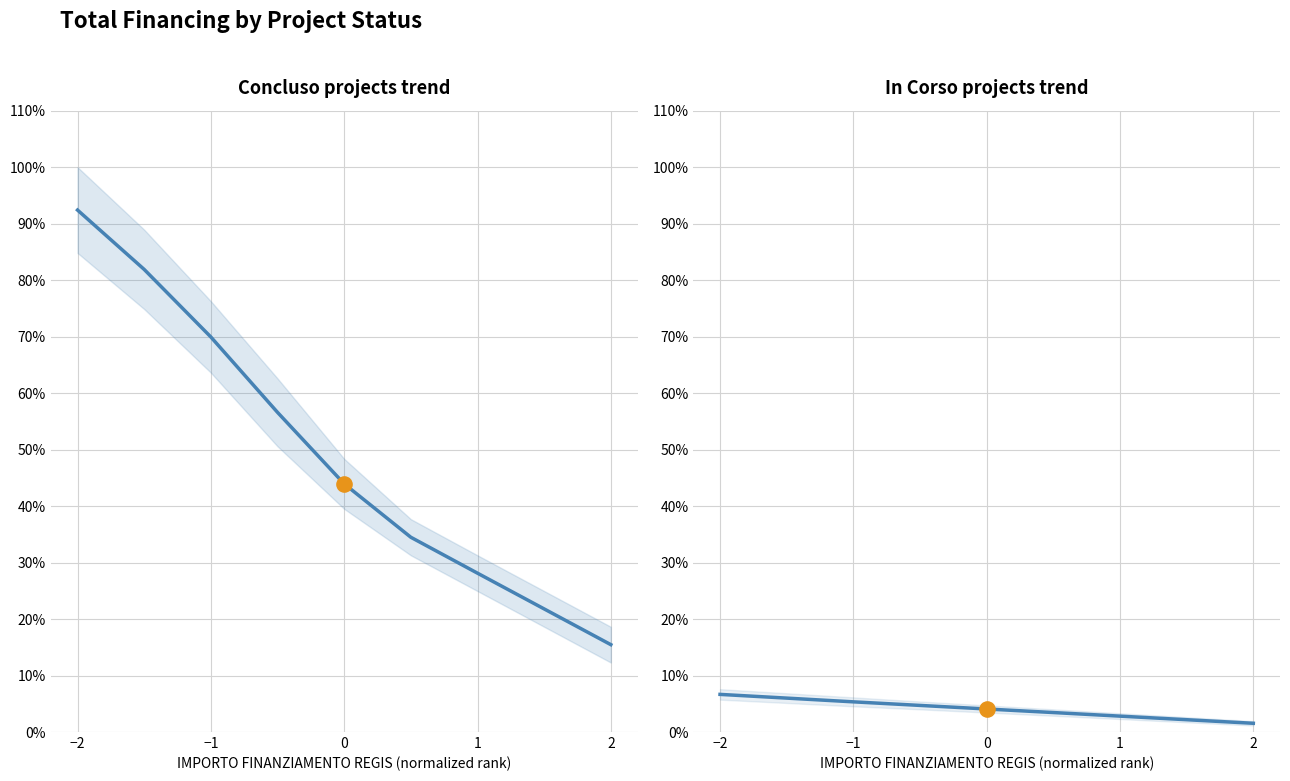

What are all the series names shown in the legend?

Concluso, In Corso